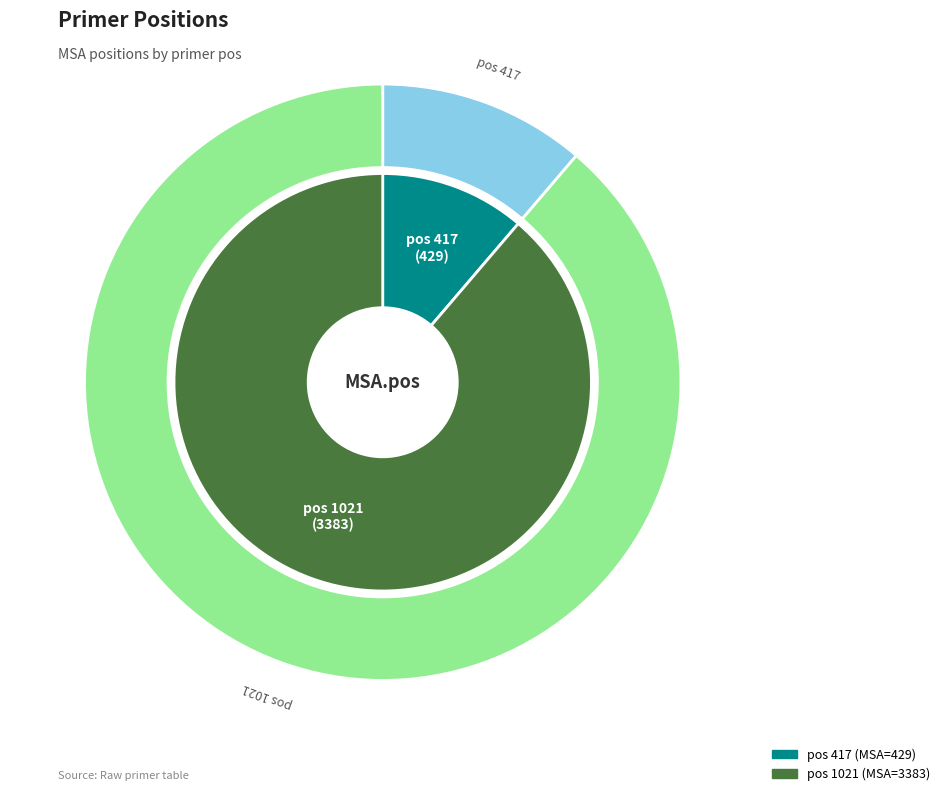

The 1021 slice represents 89% of the pie. True or false?

True